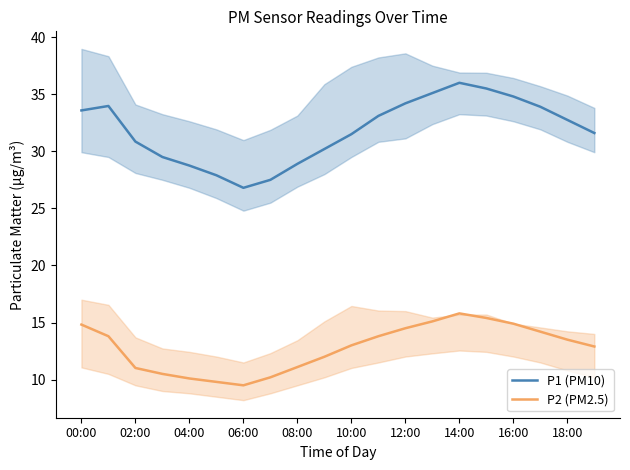

In P2 (PM2.5), how many points are lower than both neighbors (excluding endpoints)?

1